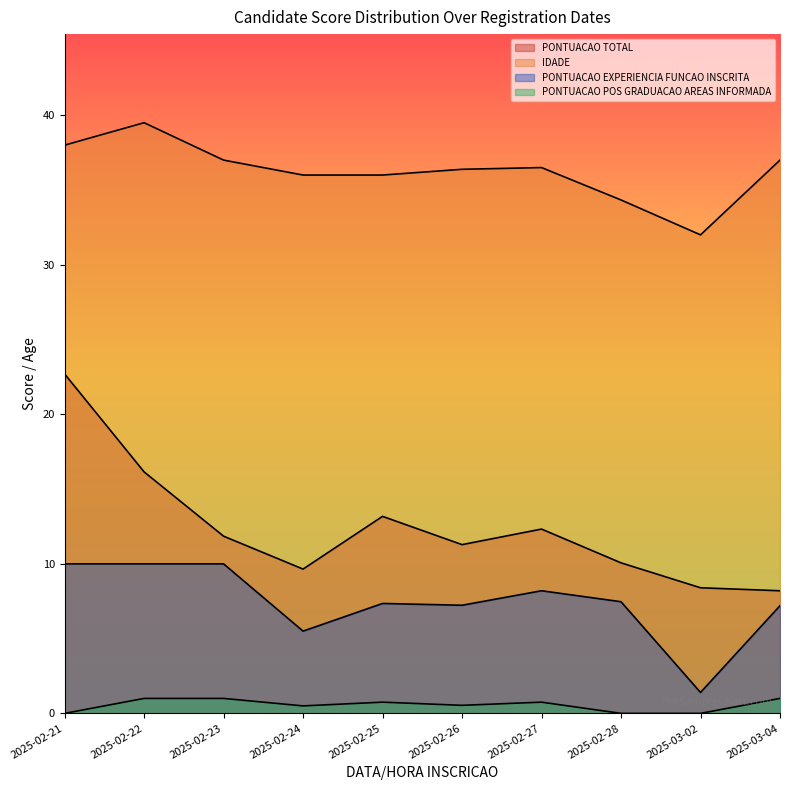

What is the difference between the maximum and minimum values in the PONTUACAO POS GRADUACAO AREAS INFORMADA series?

1.0